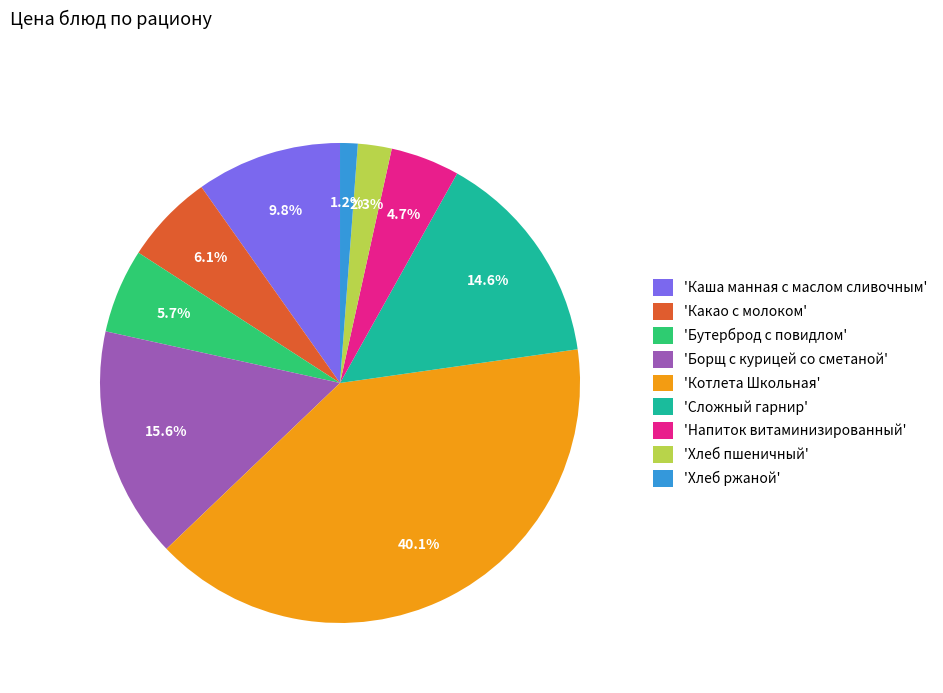

What is the smallest slice in the pie chart?

'Хлеб ржаной'